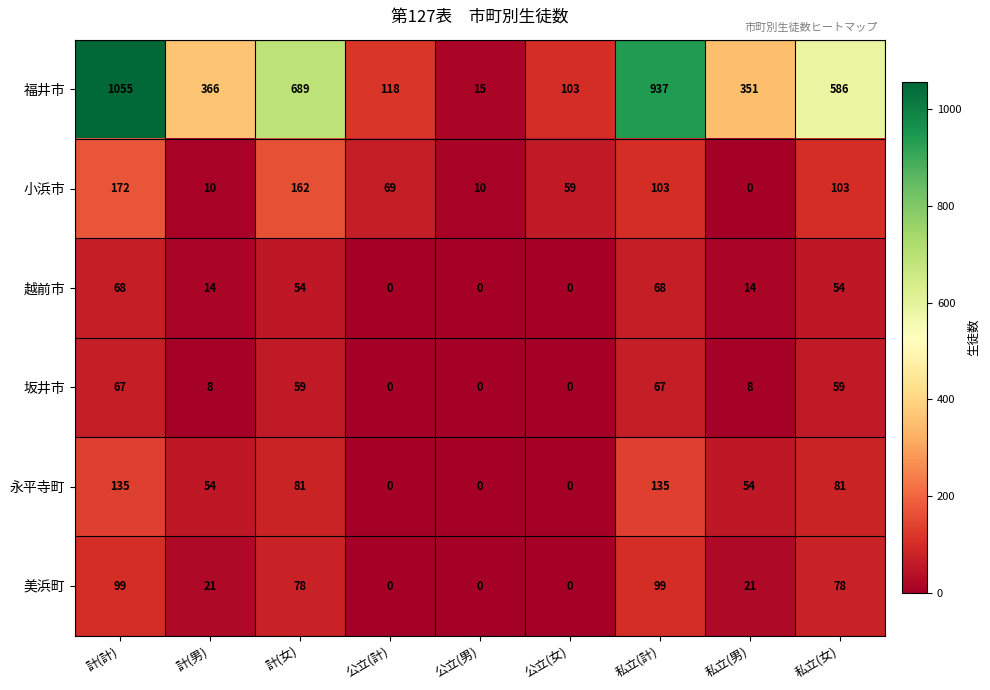

Is it true that 越前市 equals 14 at 計(男)?

True